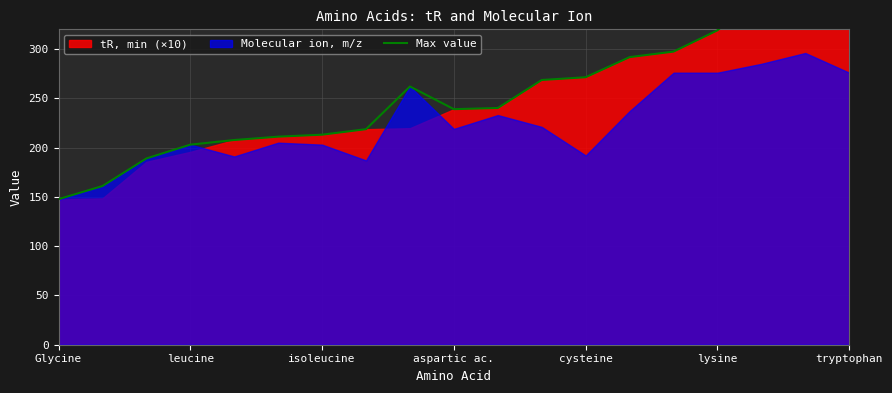

At which label does the data first exceed 240?

8